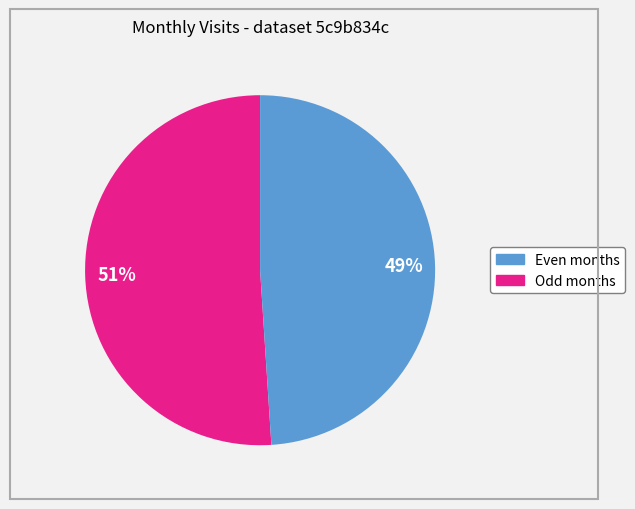

To the nearest percent, what is the average slice percentage?

50%